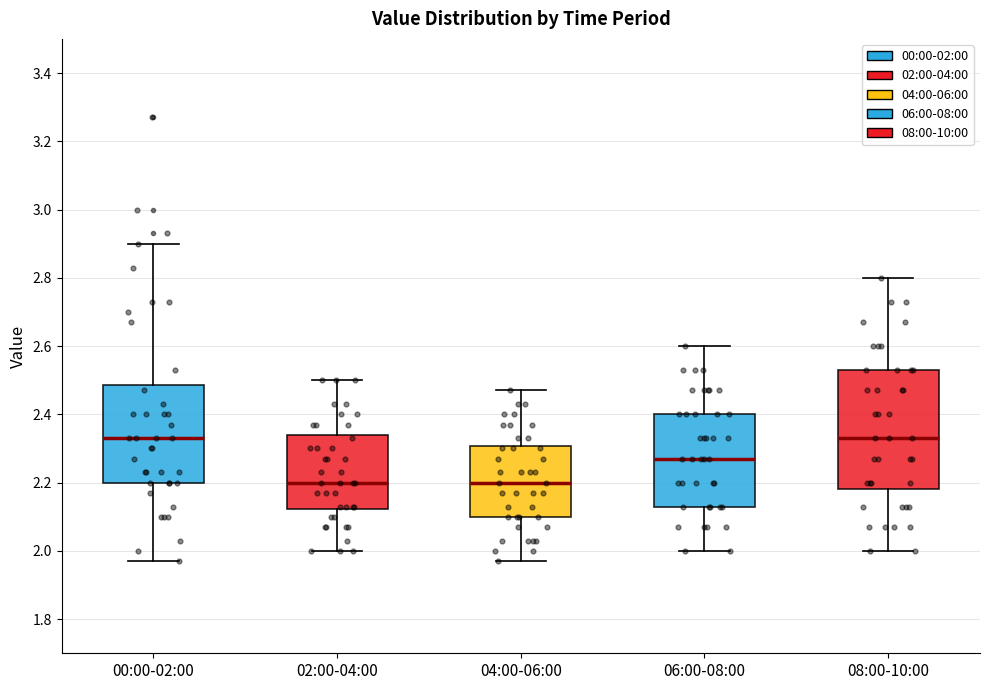

Reading left to right, read every box against the y-axis: the position of its median line, the range the box covers, and the ends of its whiskers. The values are not printed on the chart, so give them approximately, as read against the axis.

00:00-02:00: median 2.34, box 2.20 to 2.48, whiskers 1.98 to 2.90
02:00-04:00: median 2.20, box 2.12 to 2.34, whiskers 2.00 to 2.50
04:00-06:00: median 2.20, box 2.10 to 2.30, whiskers 1.98 to 2.48
06:00-08:00: median 2.28, box 2.14 to 2.40, whiskers 2.00 to 2.60
08:00-10:00: median 2.34, box 2.18 to 2.54, whiskers 2.00 to 2.80